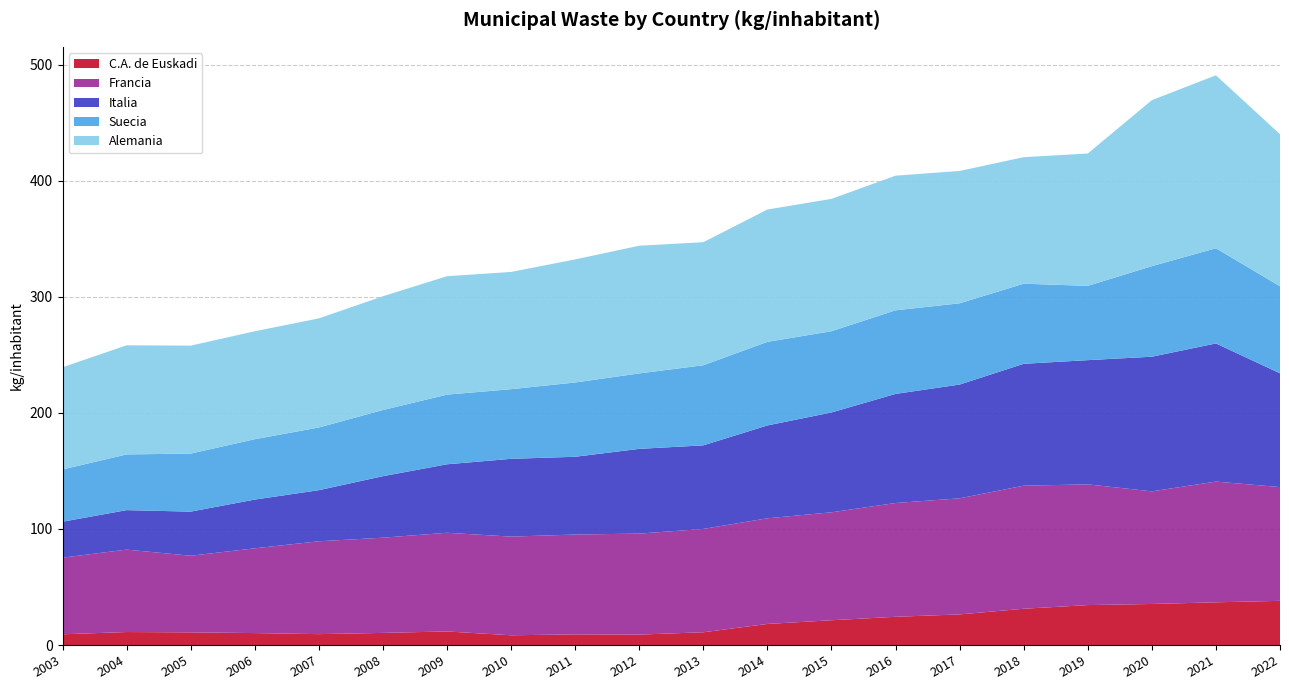

Reading right to left, extract all data points from this chart.

C.A. de Euskadi: 38.1	36.8	35.4	34.4	31.3	26.4	24.3	21.3	18.2	11.0	9.0	9.2	8.4	11.7	10.4	9.4	10.3	10.9	11.2	9.2
Francia: 98.0	104.0	97.0	104.0	106.0	100.0	98.0	93.0	91.0	89.0	87.0	86.0	85.0	85.0	82.0	80.0	73.0	66.0	71.0	66.0
Italia: 98.0	119.0	116.0	107.0	105.0	98.0	94.0	86.0	80.0	72.0	73.0	67.0	67.0	59.0	53.0	44.0	42.0	38.0	34.0	31.0
Suecia: 75.0	82.0	78.0	64.0	69.0	70.0	72.0	70.0	72.0	69.0	65.0	64.0	60.0	60.0	57.0	54.0	52.0	50.0	48.0	45.0
Alemania: 131.0	149.0	143.0	114.0	109.0	114.0	116.0	114.0	114.0	106.0	110.0	106.0	101.0	102.0	98.0	94.0	93.0	93.0	94.0	88.0